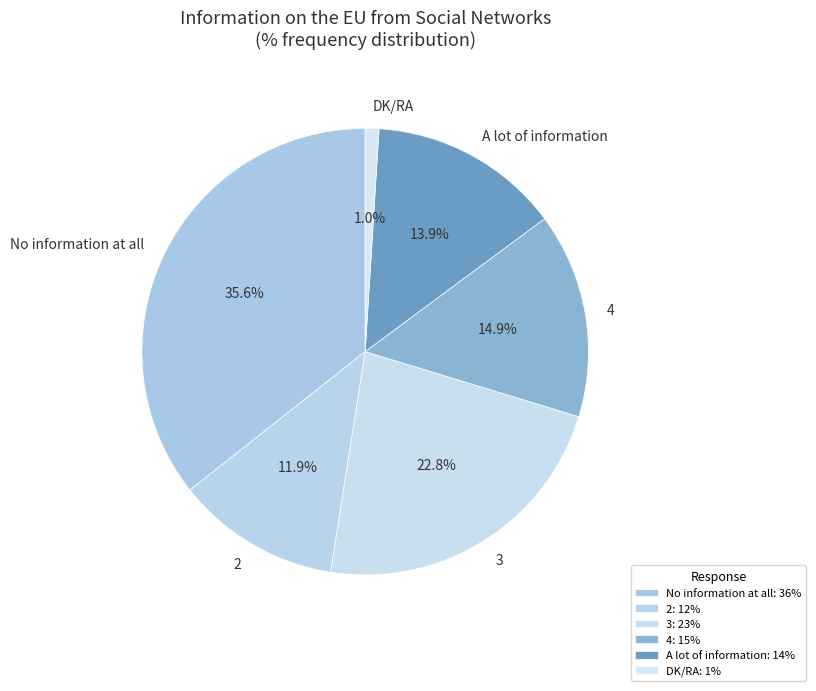

Is there any slice that represents more than half of the pie?

No